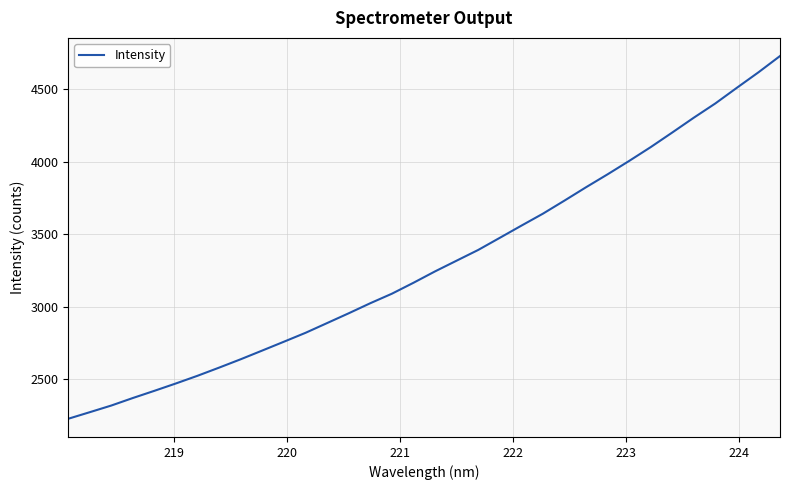

What is the difference between the maximum and minimum values?

2500.1